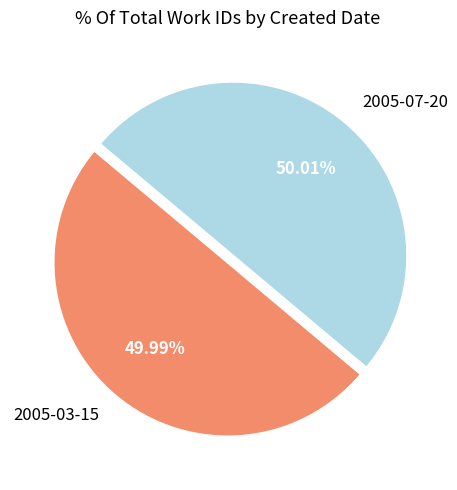

To the nearest percent, what portion does 2005-07-20 represent?

50%